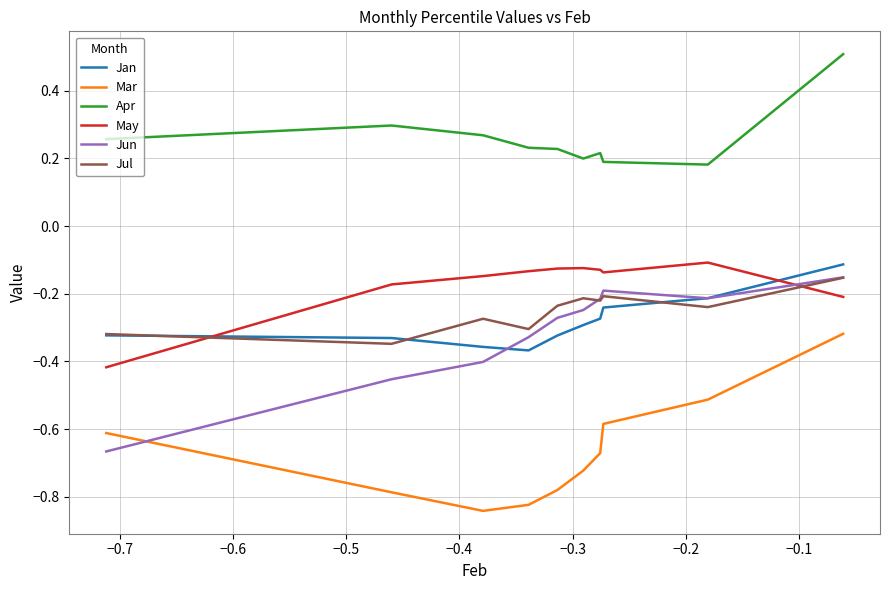

At how many categories does at least one series exceed 0?

10